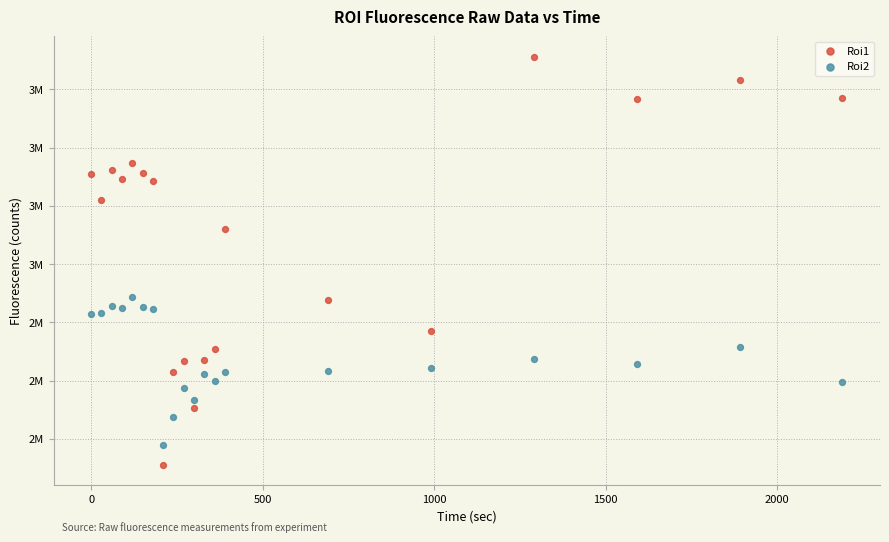

Which series contains the highest Y value?

Roi1